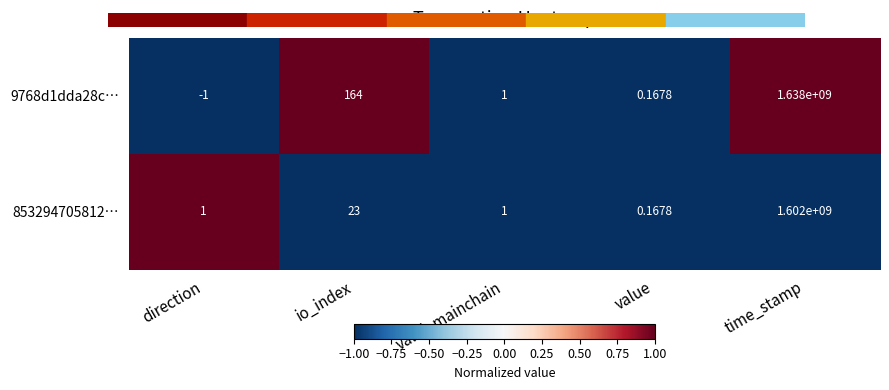

Between direction and value, which series saw the biggest shift?

9768d1dda28c…